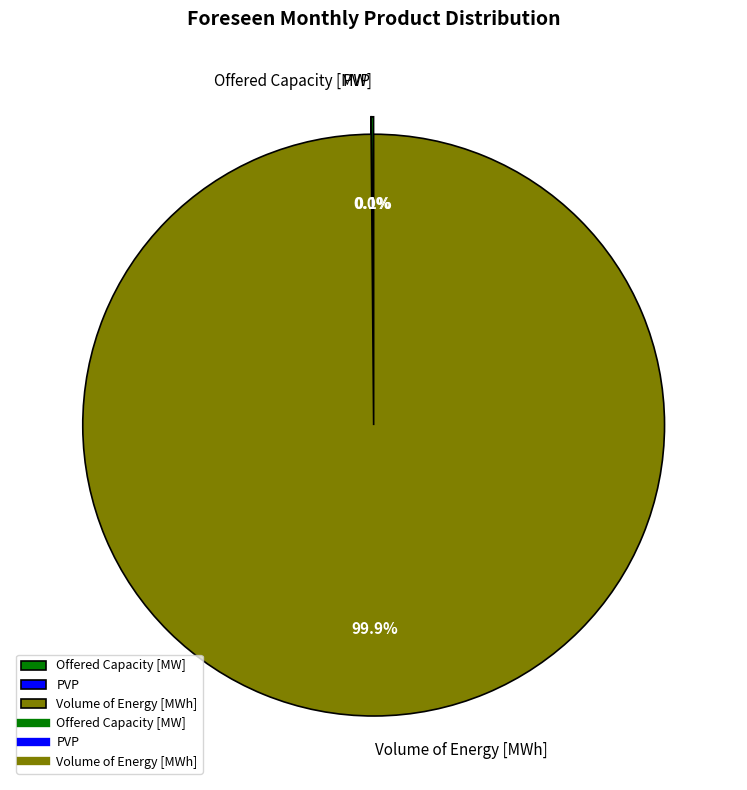

Is it true that Volume of Energy [MWh] is 94% of the pie?

False